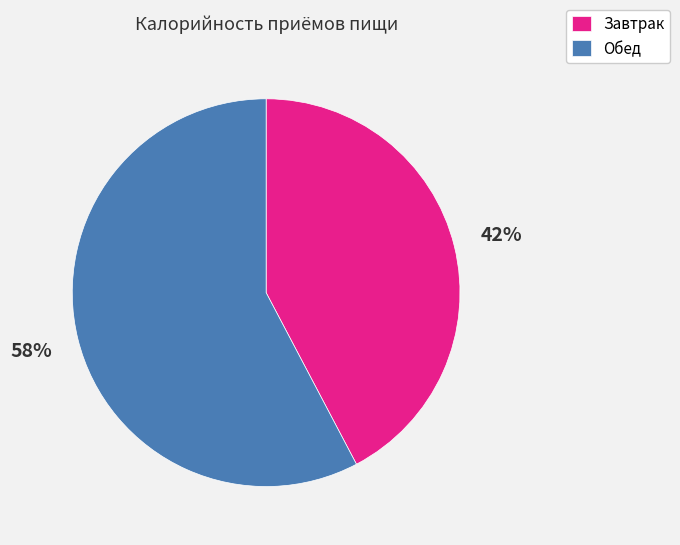

Count the number of slices in the pie.

2